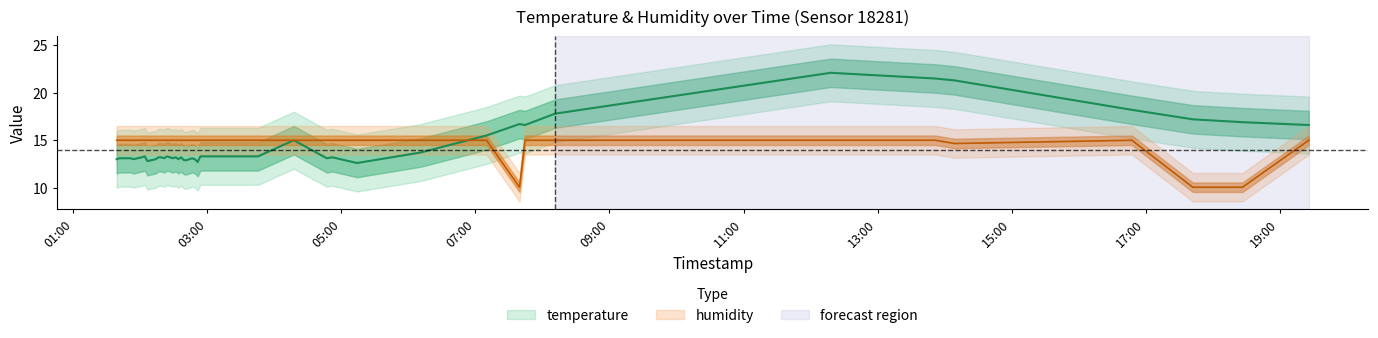

Which series has the widest spread of values?

temperature